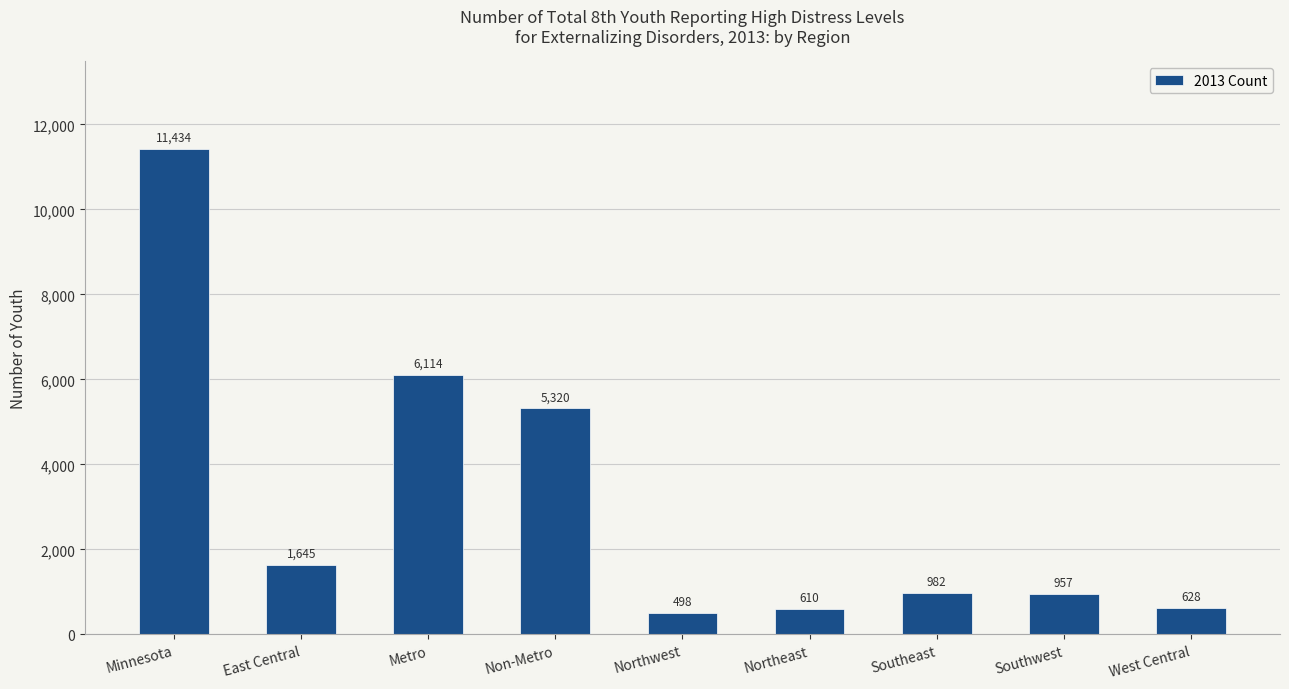

What is the difference between the maximum and second lowest values?

10824